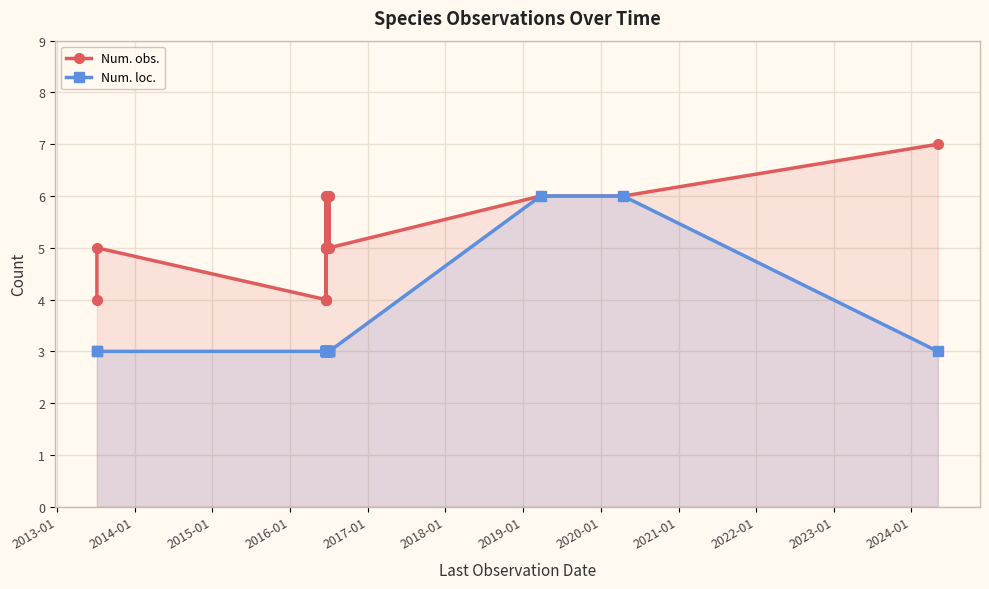

Rank the series by their maximum value, from highest to lowest.

Num. obs., Num. loc.